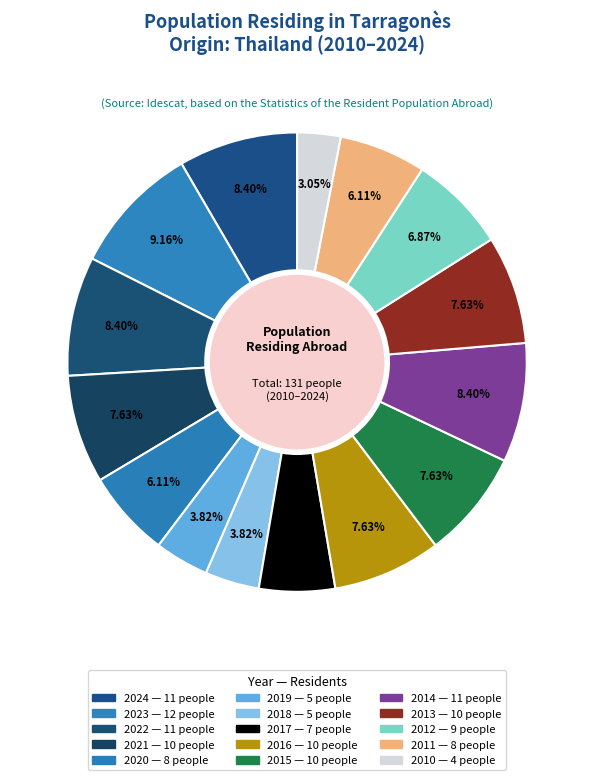

How many slices are in this pie chart?

15